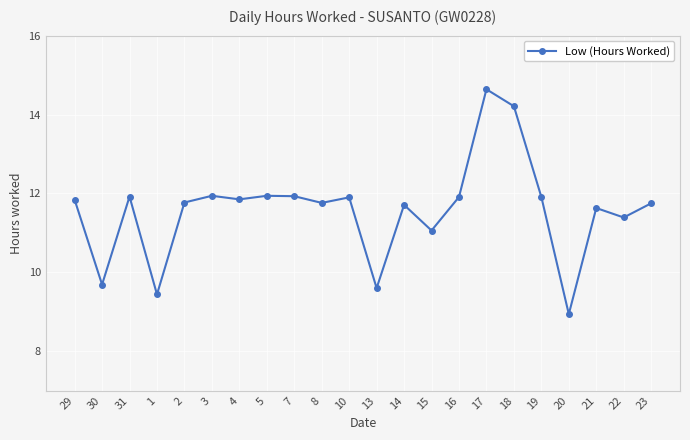

What is the sum of the values at 4 and 16?

23.8